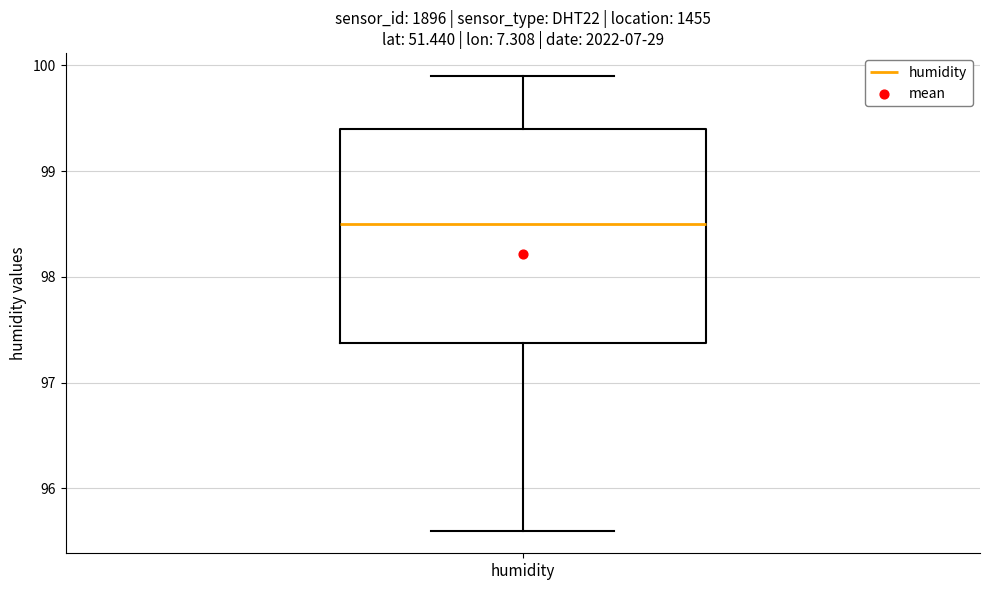

Where does the median line of the box for humidity sit on the y-axis? The values are not printed on the chart, so give them approximately, as read against the axis.

98.5